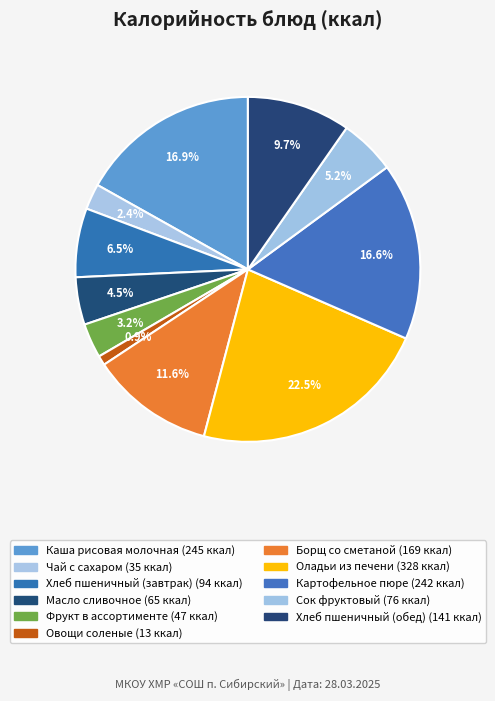

Does Сок фруктовый account for over 50% of the chart?

No